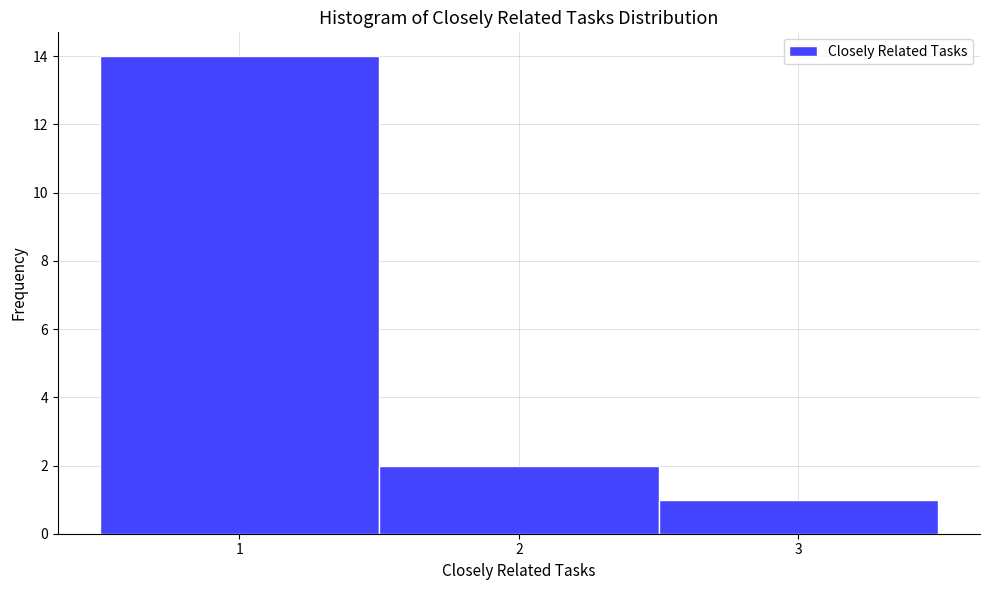

Reading left to right, list every bar in this chart as the range it spans on the x-axis followed by its height. The values are not printed on the chart, so give them approximately, as read against the axis.

0.5 to 1.5: 14
1.5 to 2.5: 2
2.5 to 3.5: 1